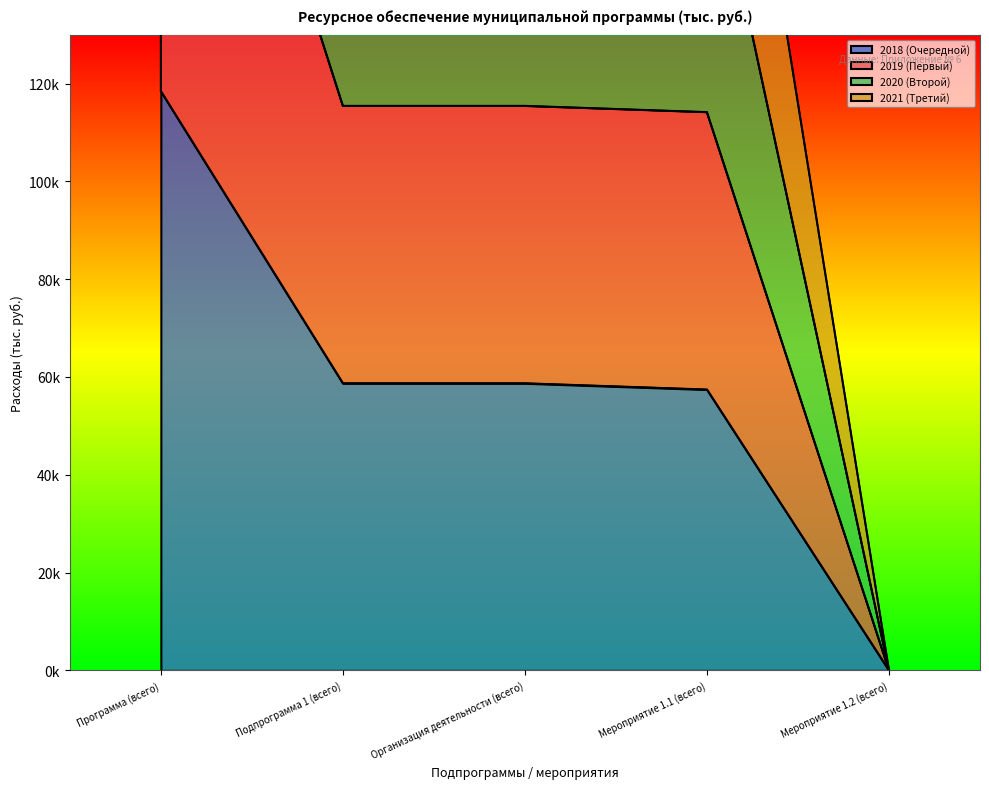

Reading right to left, list all the values displayed in this chart.

2018 (Очередной): 0.0	57430.1	58708.7	58708.7	118452.6
2019 (Первый): 0.0	231897.2	233175.8	233175.8	468049.5
2020 (Второй): 0.0	173026.8	174305.4	174305.4	349984.5
2021 (Третий): 0.0	114156.4	115435.0	115435.0	231919.5